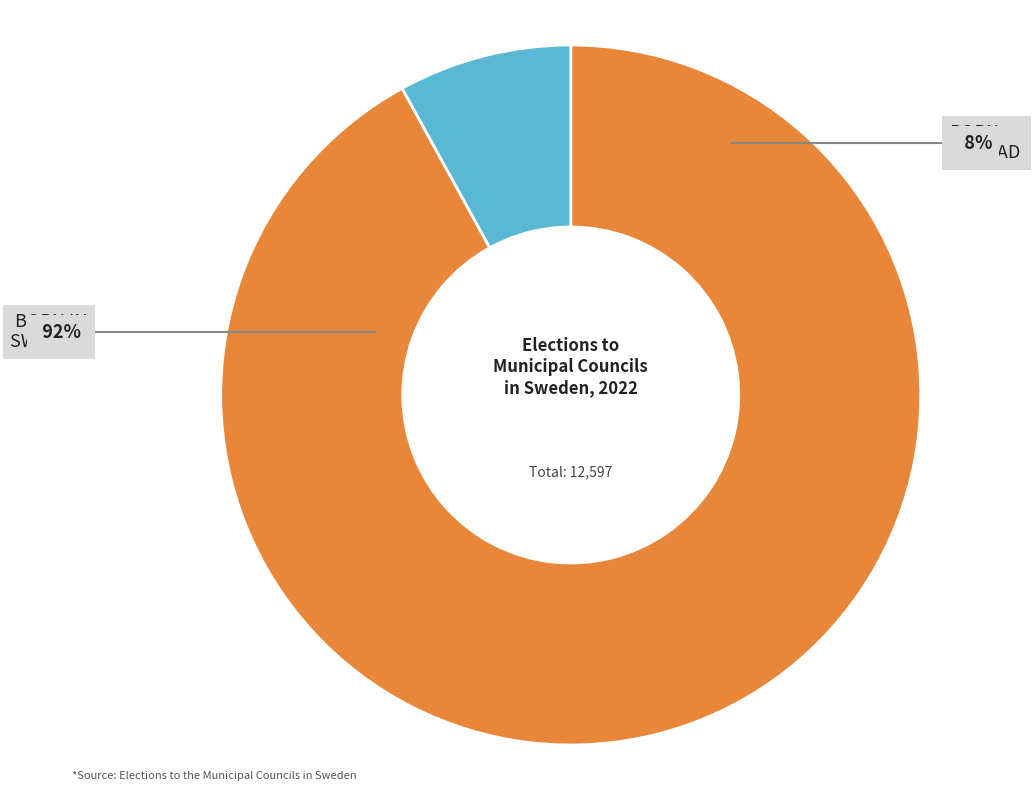

Rank the categories by value from lowest to highest.

Born abroad, Born in Sweden